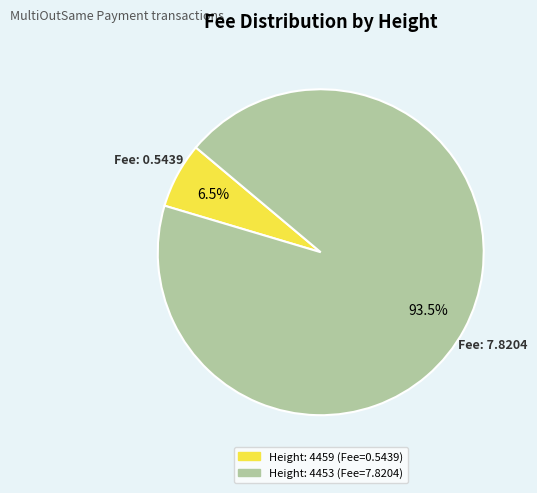

To the nearest percent, what is the difference between the Height: 4453 and Height: 4459 slice percentages?

87%